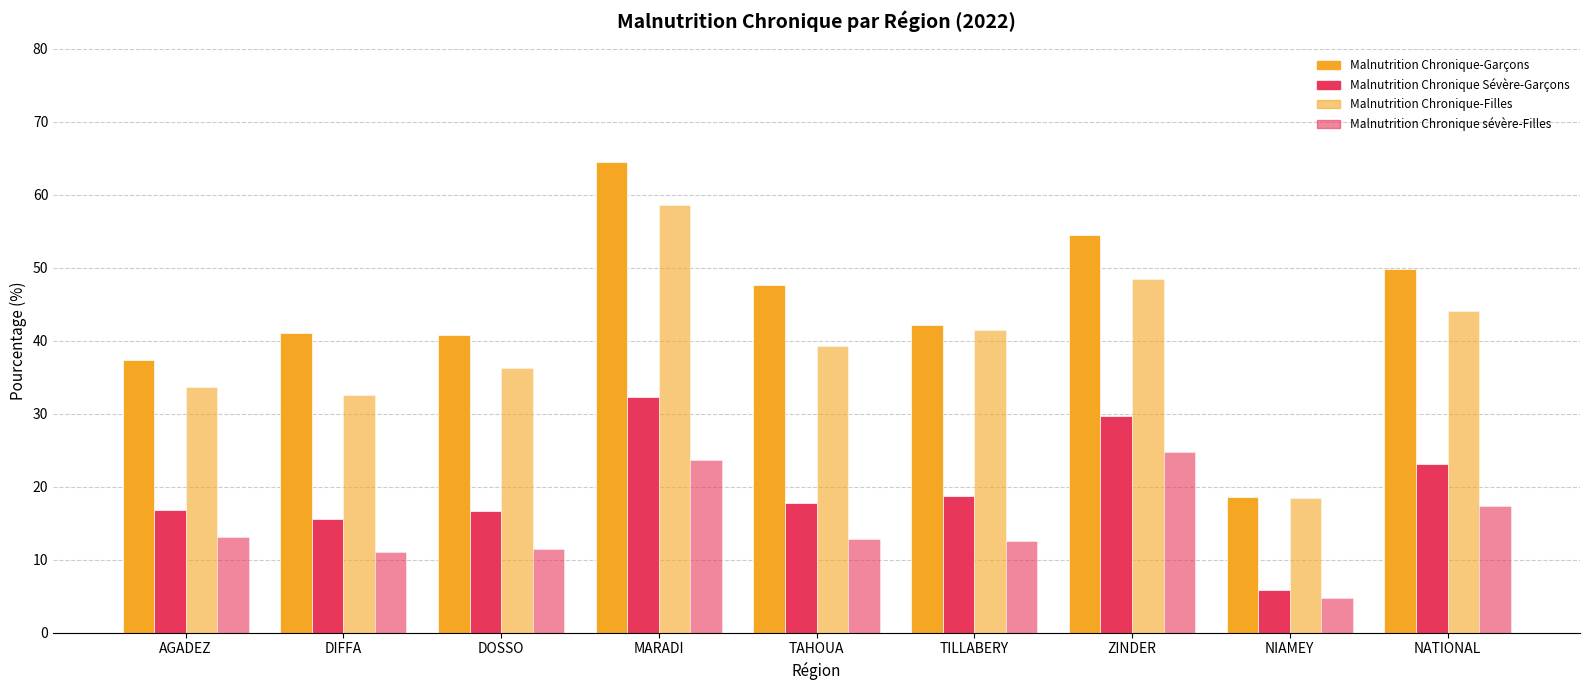

True or false: Malnutrition Chronique-Filles has a value of 29.7 at ZINDER.

False